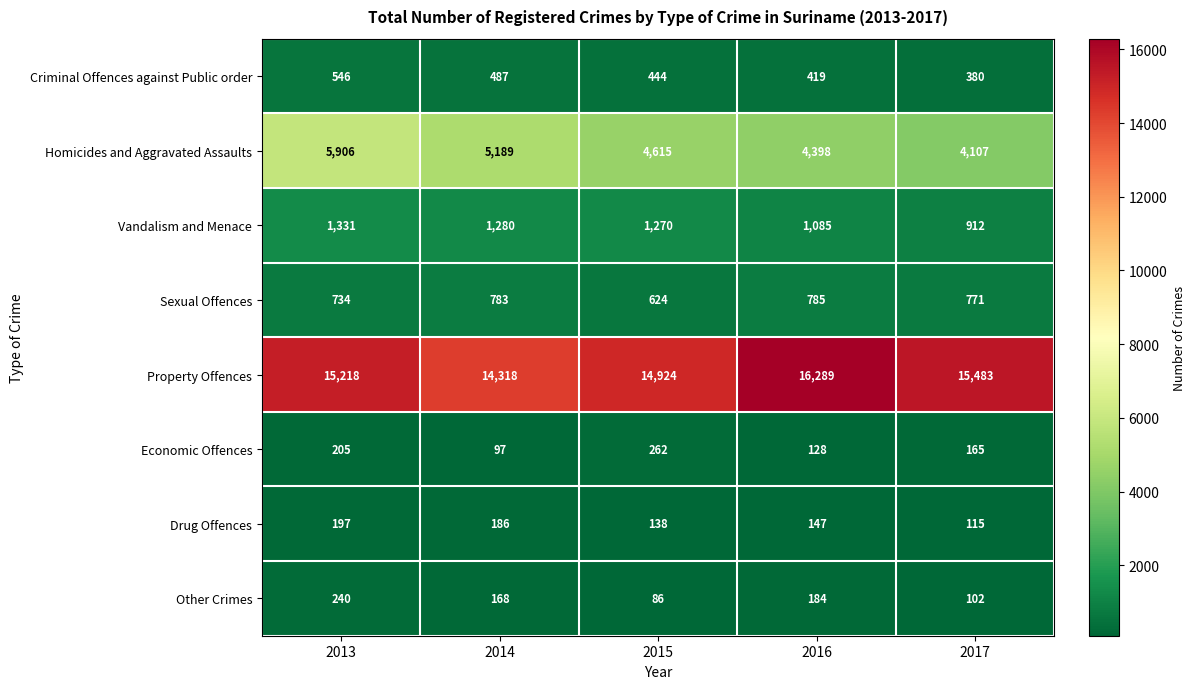

What is the difference between the highest and lowest values at 2013?

15021